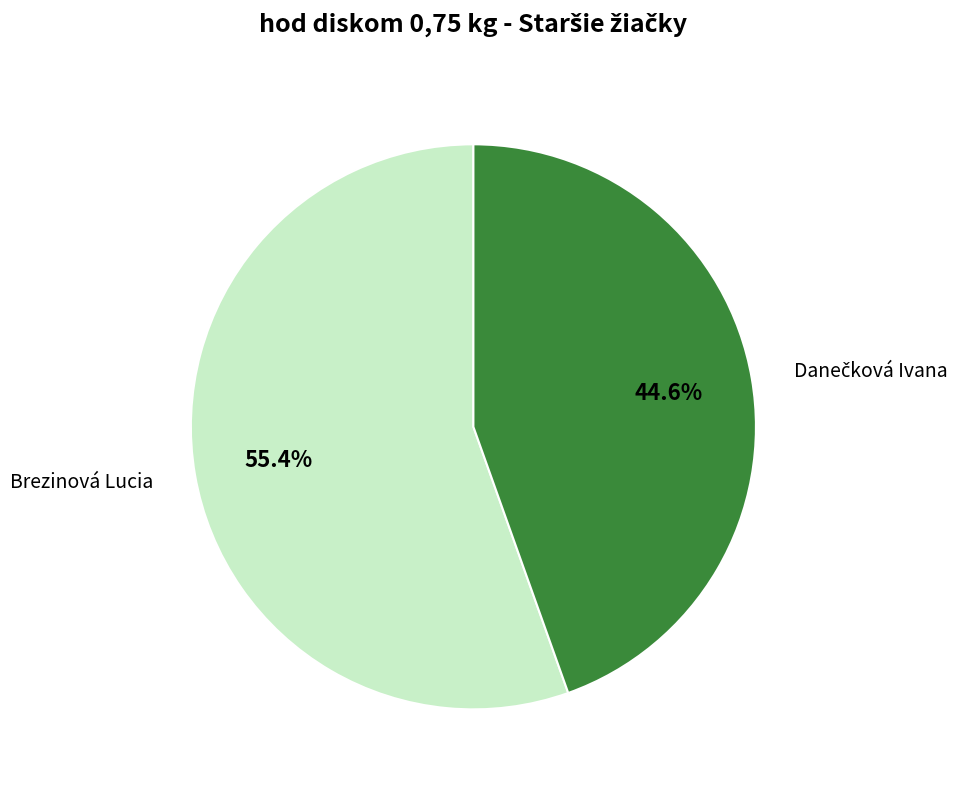

Does any single category account for the majority?

Yes